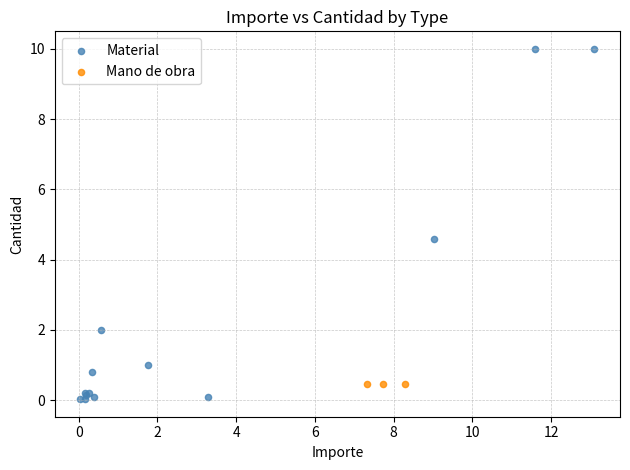

Which series contains the highest Y value?

Material